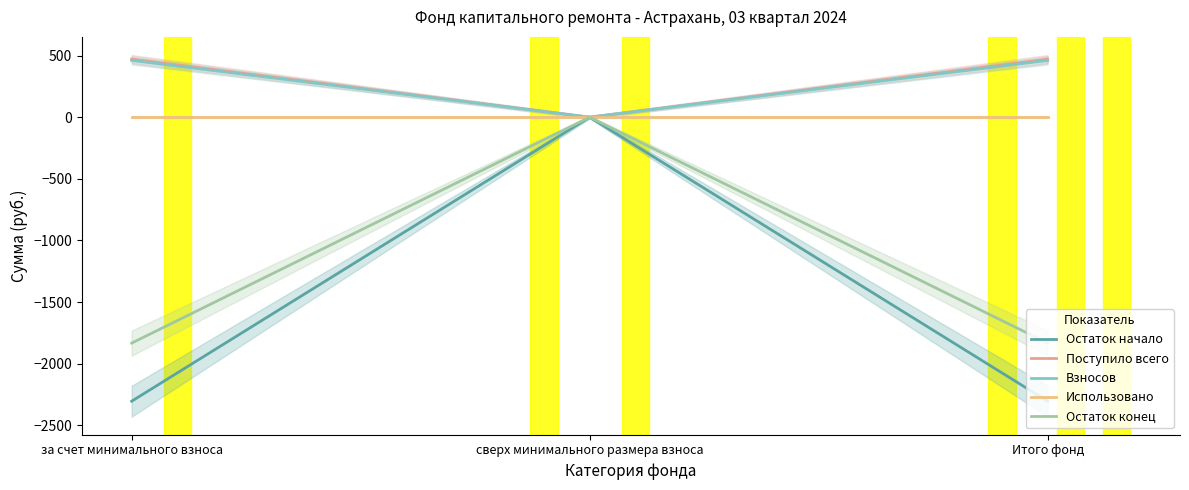

The value of Взносов at за счет минимального взноса is 785.6. True or false?

False